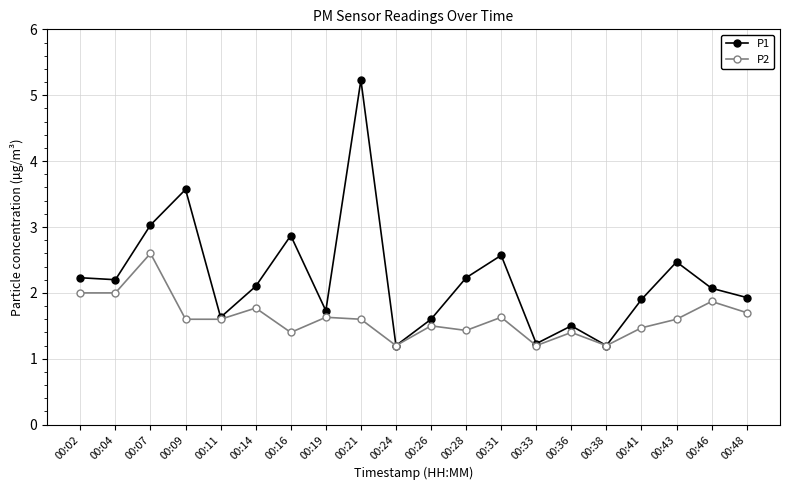

Is it true that P2 equals 0.4 at 00:46?

False